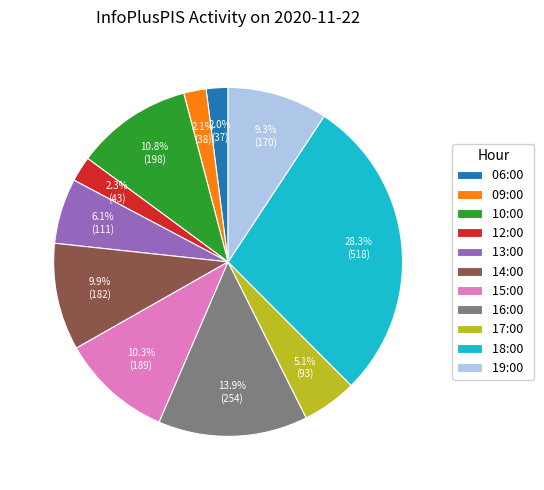

Is the sum of 19:00 and 12:00 greater than half?

No